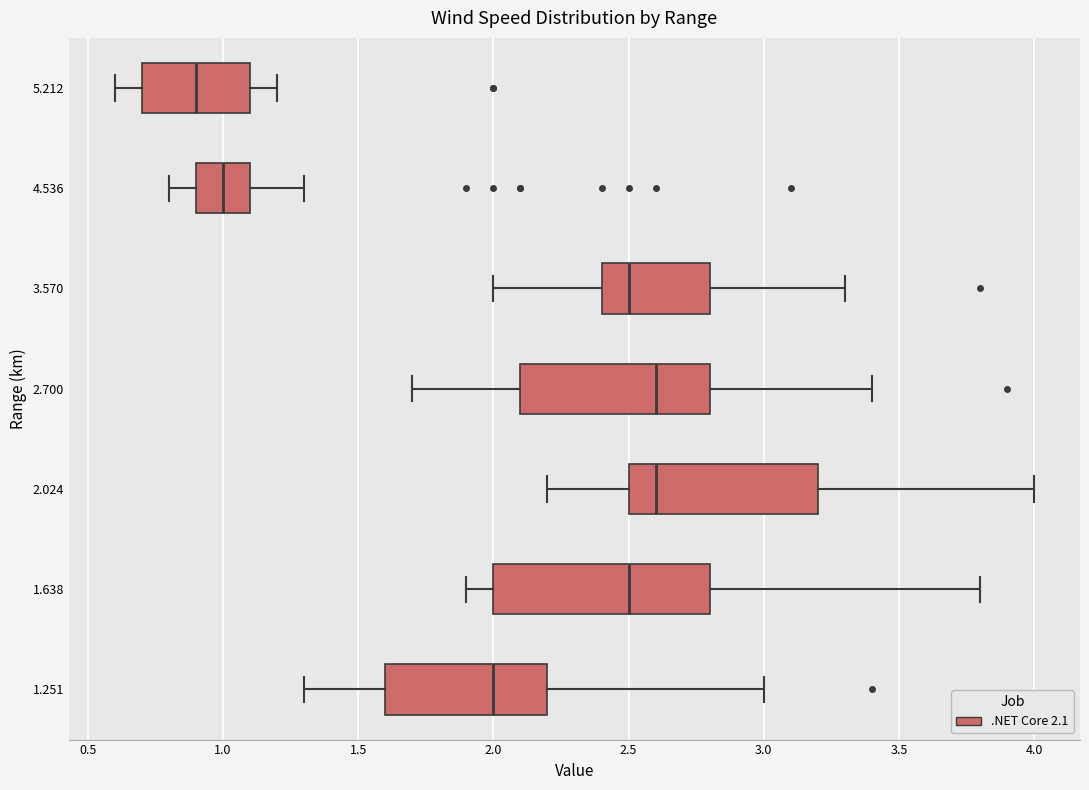

Which box's median line is the furthest to the left?

5.212